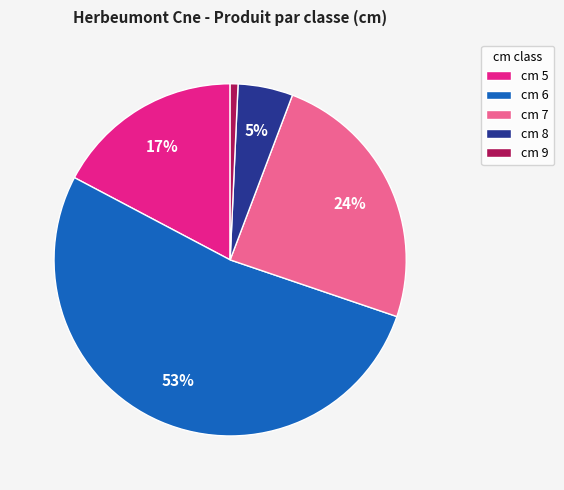

Rank the categories by value from lowest to highest.

cm 9, cm 8, cm 5, cm 7, cm 6